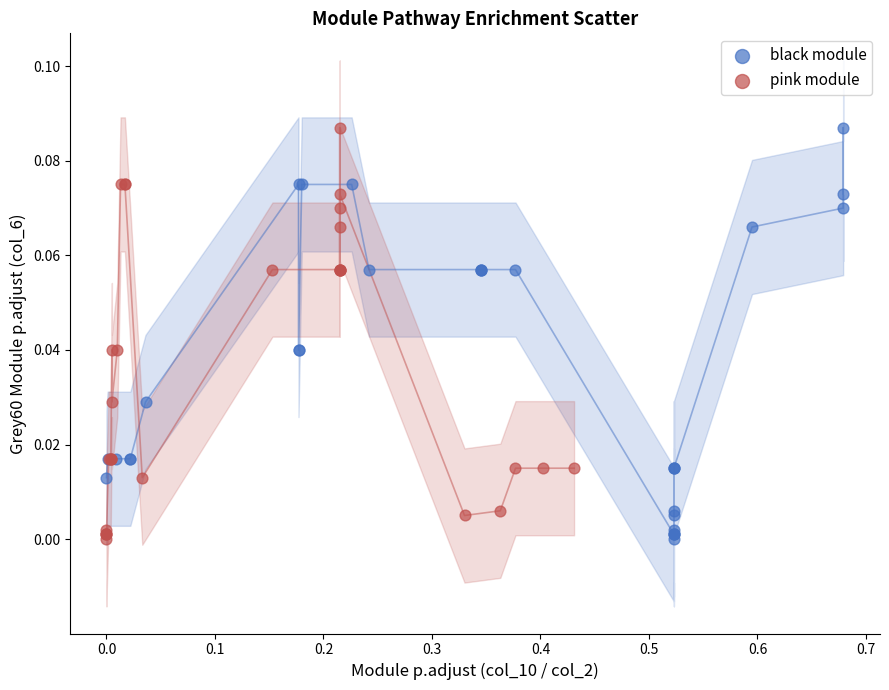

What are all the series names shown in the legend?

black module, pink module